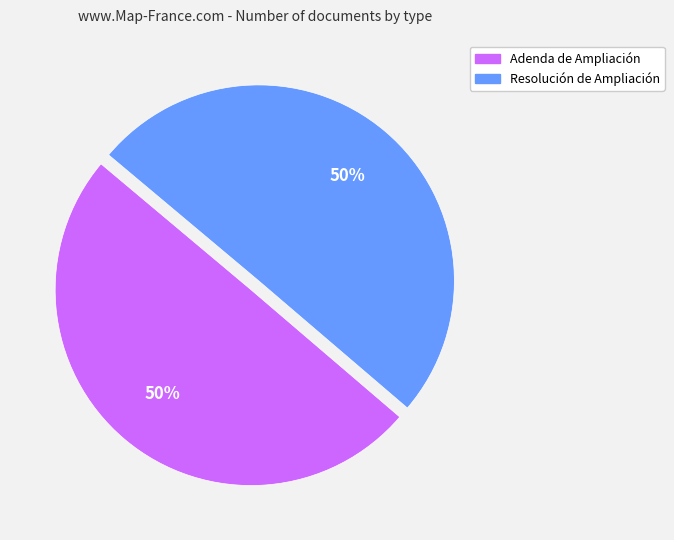

To the nearest percent, what percentage of the pie is Adenda de Ampliación?

50%